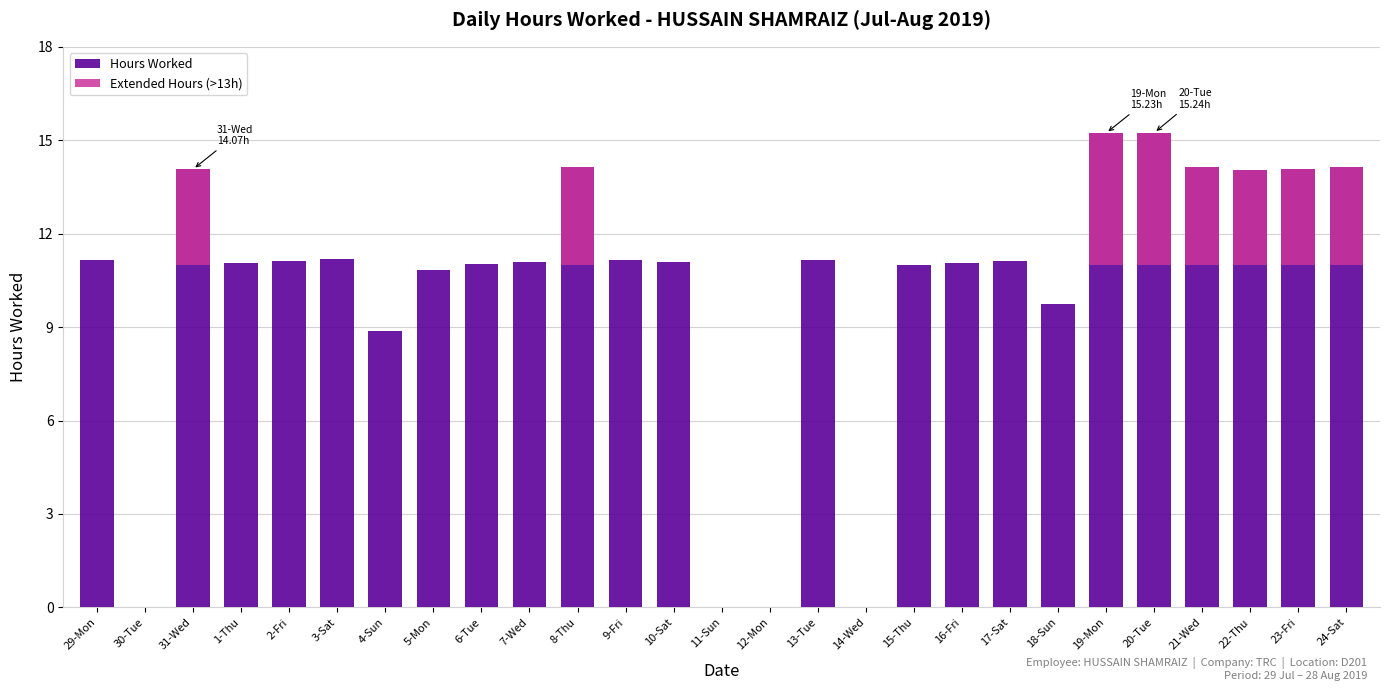

Which category has the lowest value across all series?

30-Tue